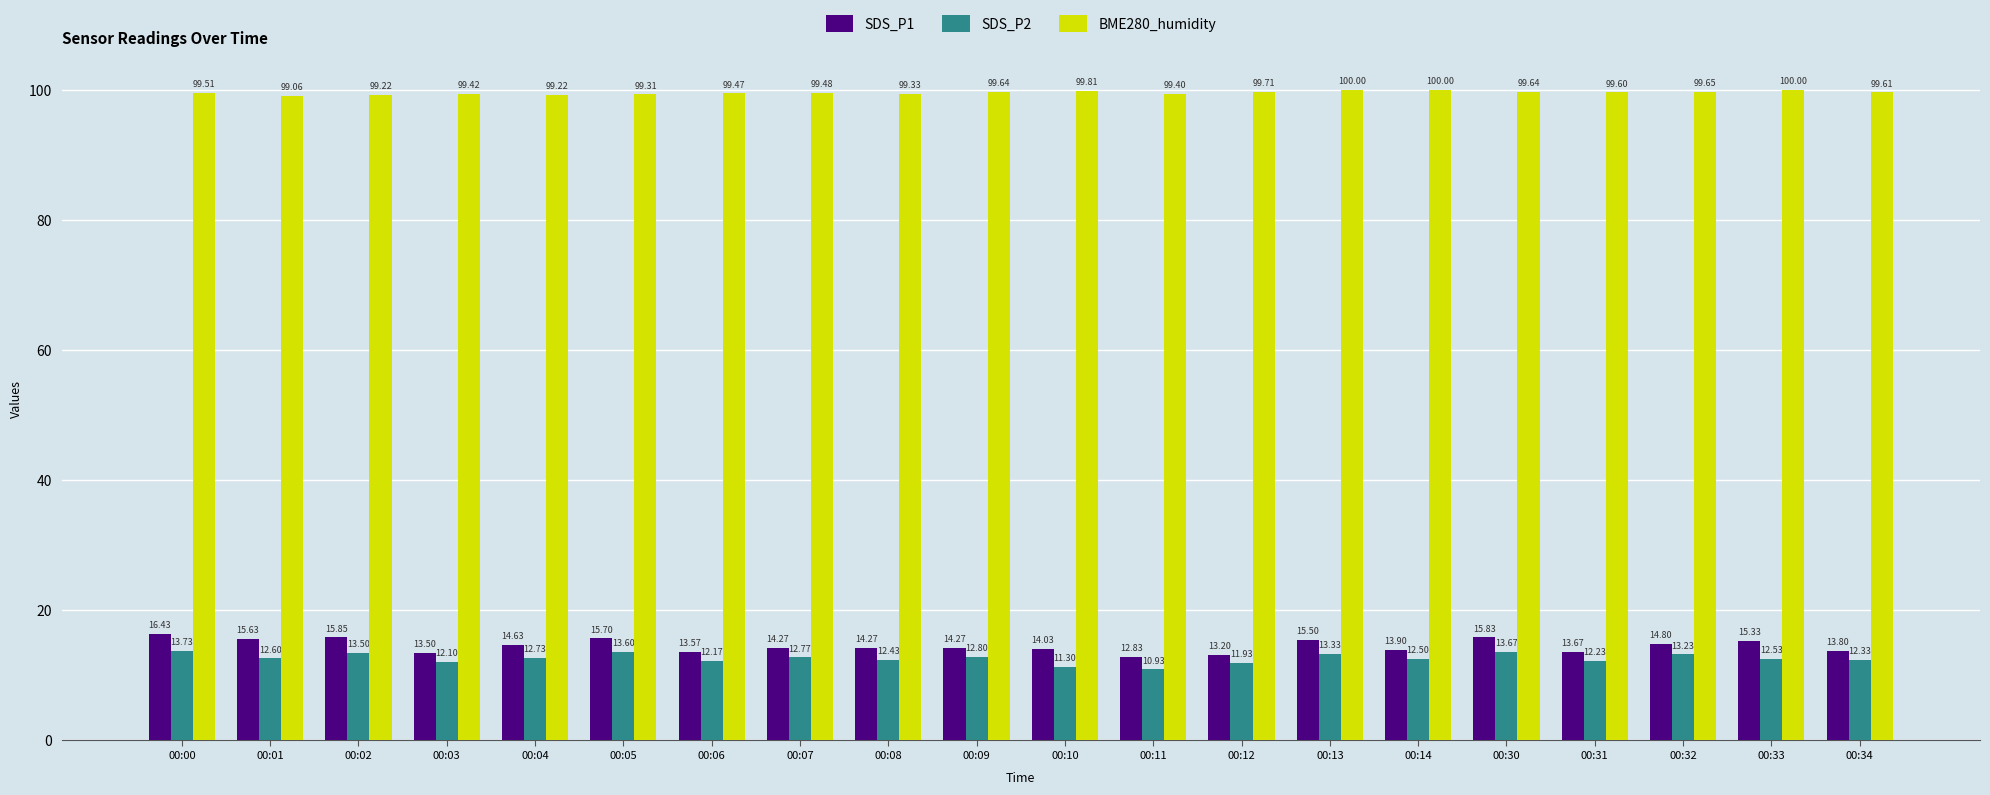

At which label is SDS_P2 closest to 12?

00:12